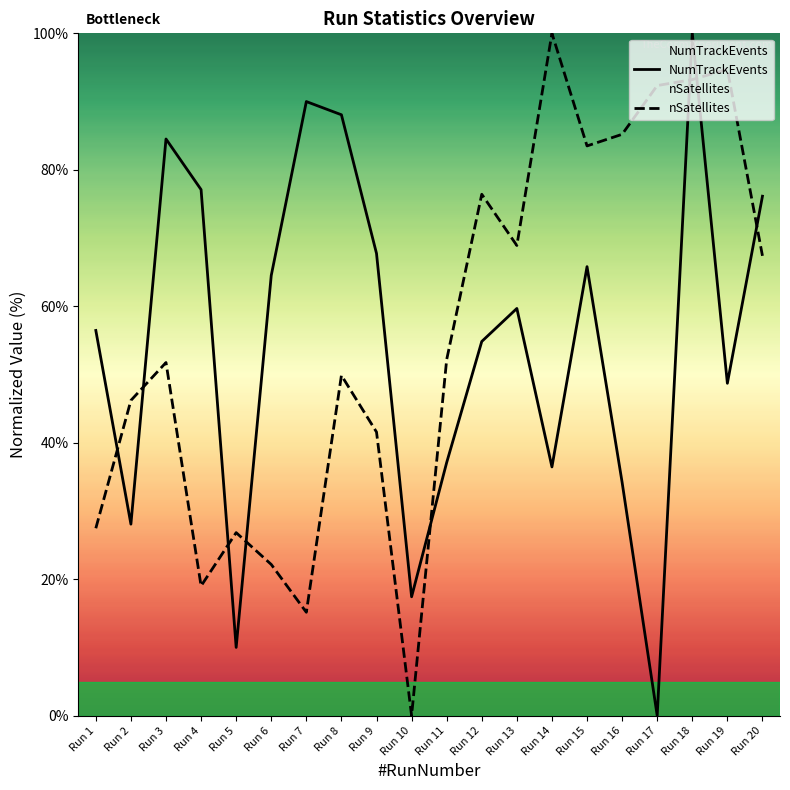

What is the value of the NumTrackEvents point at the 1st from the left?

56.5